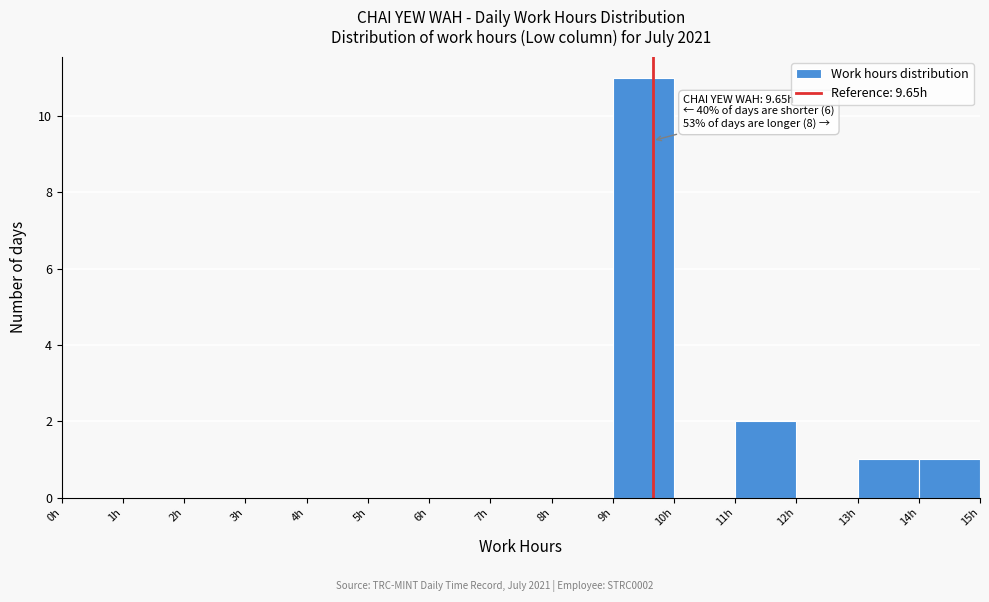

Over which range of the x-axis is the bar tallest?

9 to 10